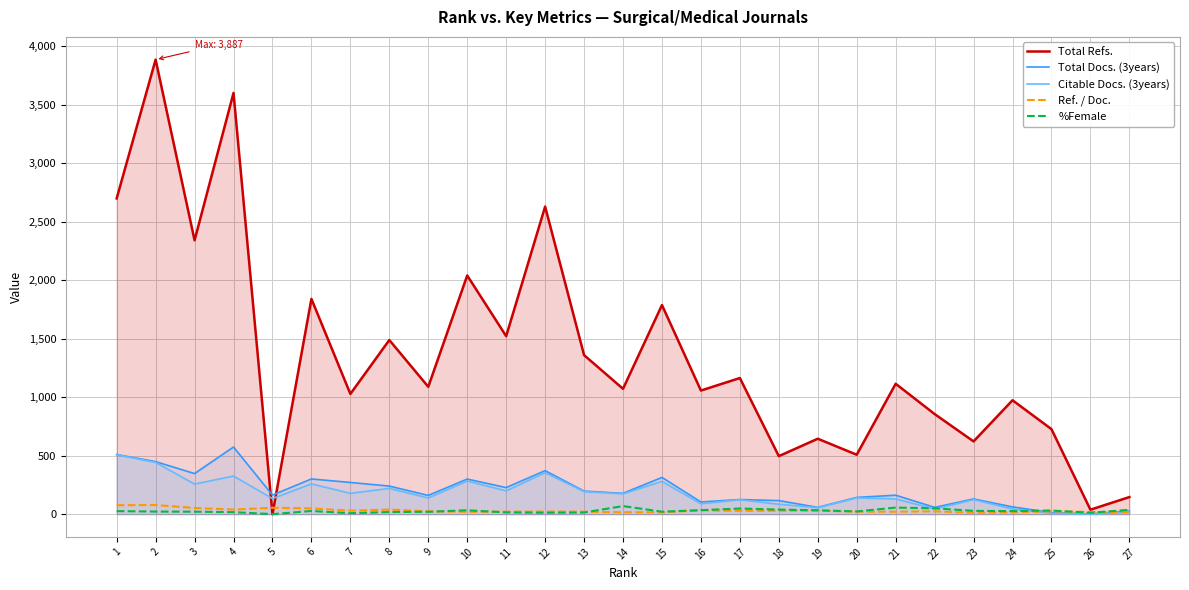

List the series in order of their peak value, highest first.

Total Refs., Total Docs. (3years), Citable Docs. (3years), Ref. / Doc., %Female